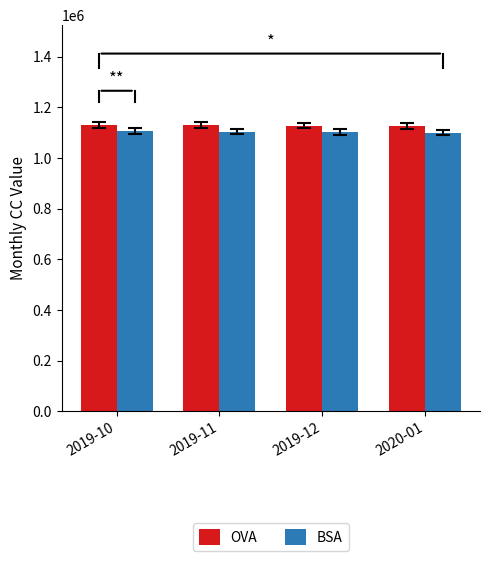

What is the value of the OVA bar at the 3rd from the left?

1127532.3